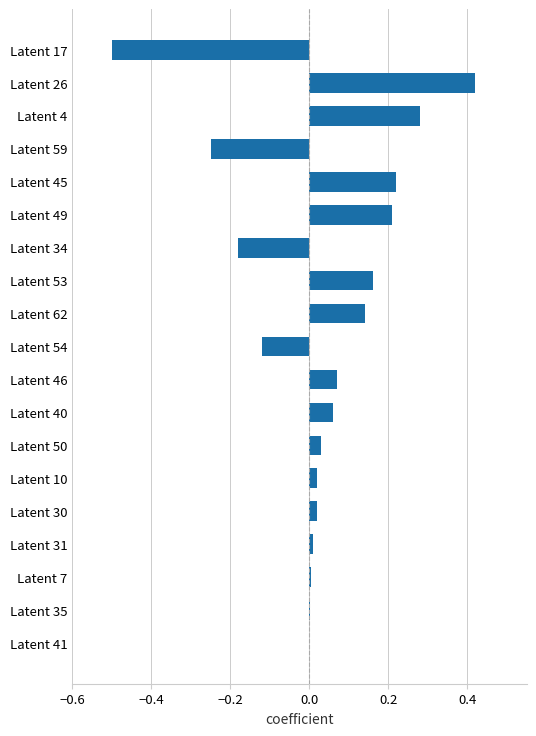

What is the sum of all values?

0.6